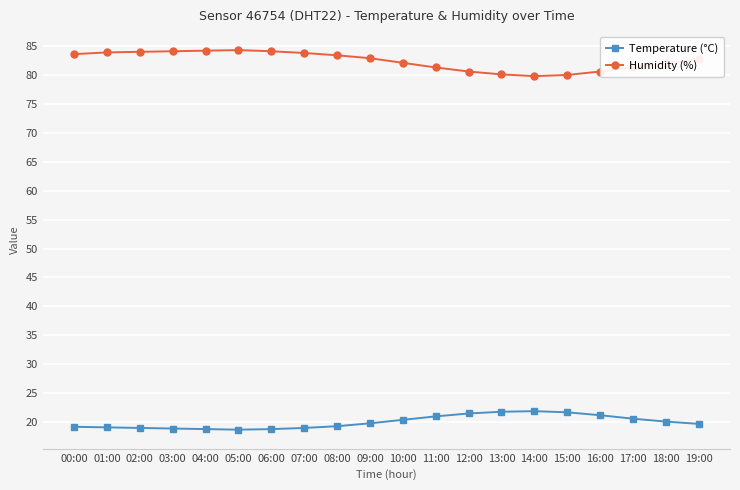

What is the value of the Humidity (%) point at the 2nd from the left?

83.9